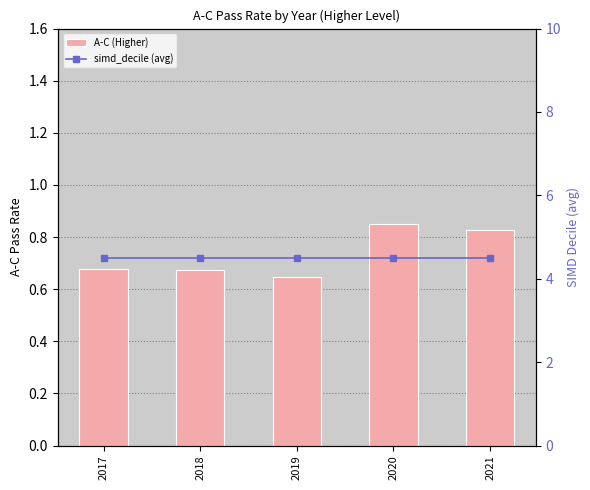

Reading left to right, list all the values displayed in this chart.

A-C (Higher): 2017=0.7	2018=0.7	2019=0.6	2020=0.9	2021=0.8
simd_decile (avg): 2017=4.5	2018=4.5	2019=4.5	2020=4.5	2021=4.5